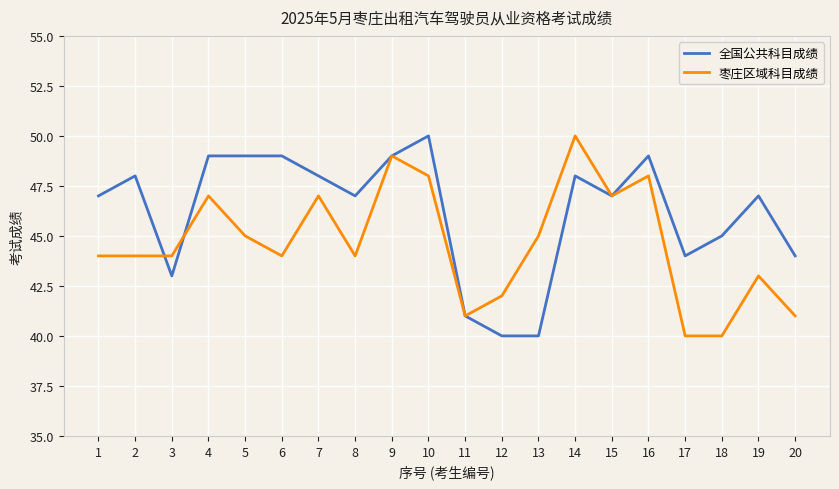

What is the smallest value displayed?

40